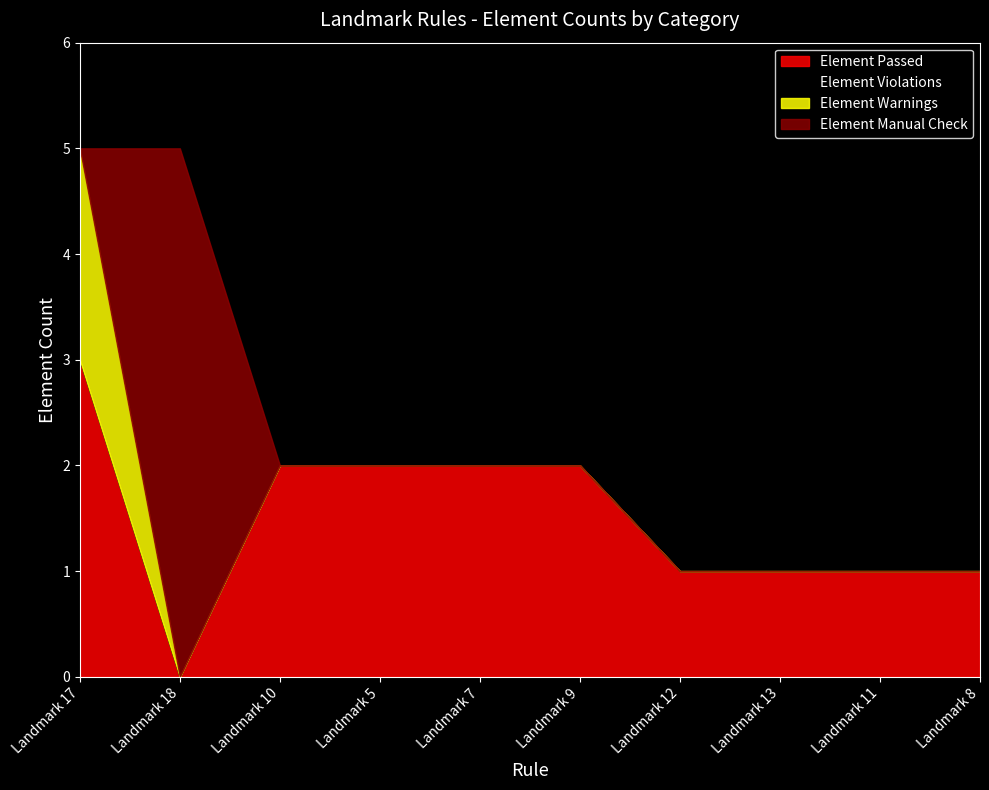

Which category has the highest value in the Element Warnings series?

Landmark 17